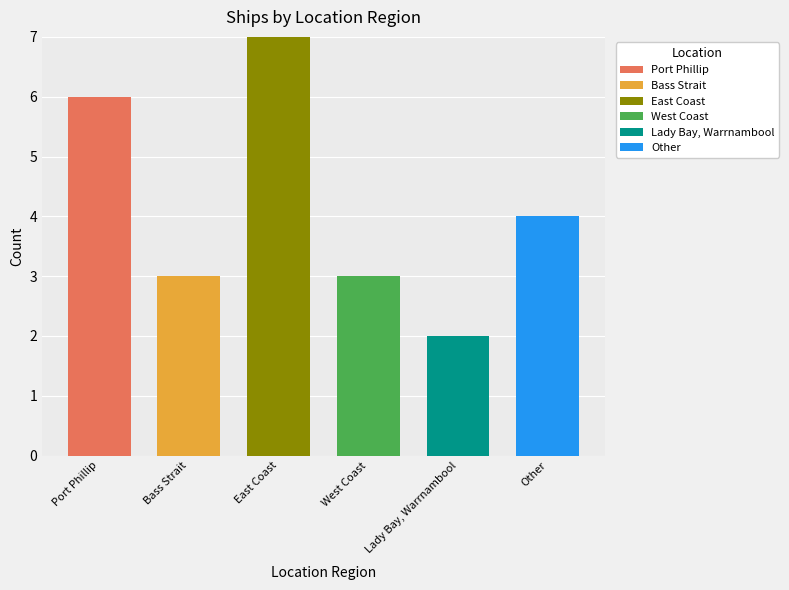

What is the total value across all series at East Coast?

7